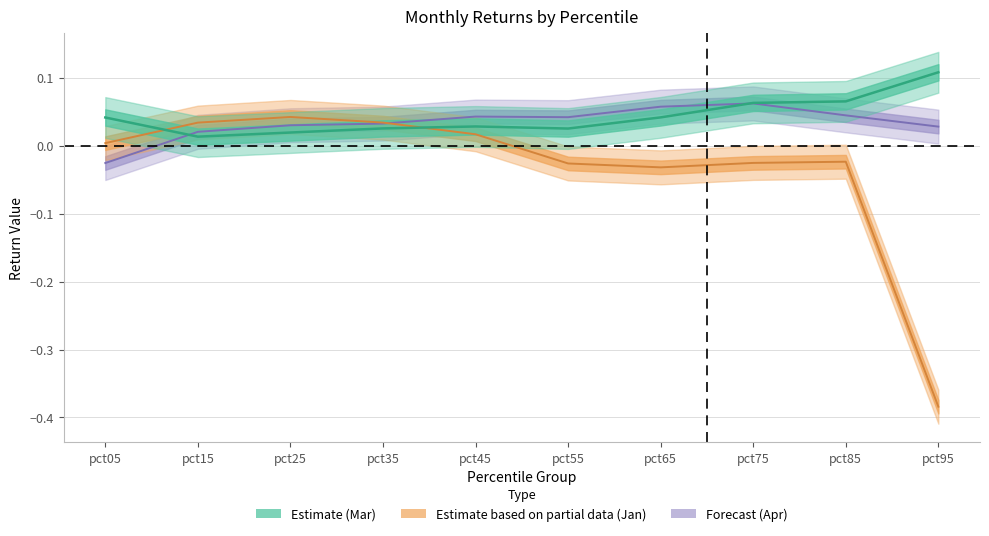

At how many categories does at least one series exceed 0?

10